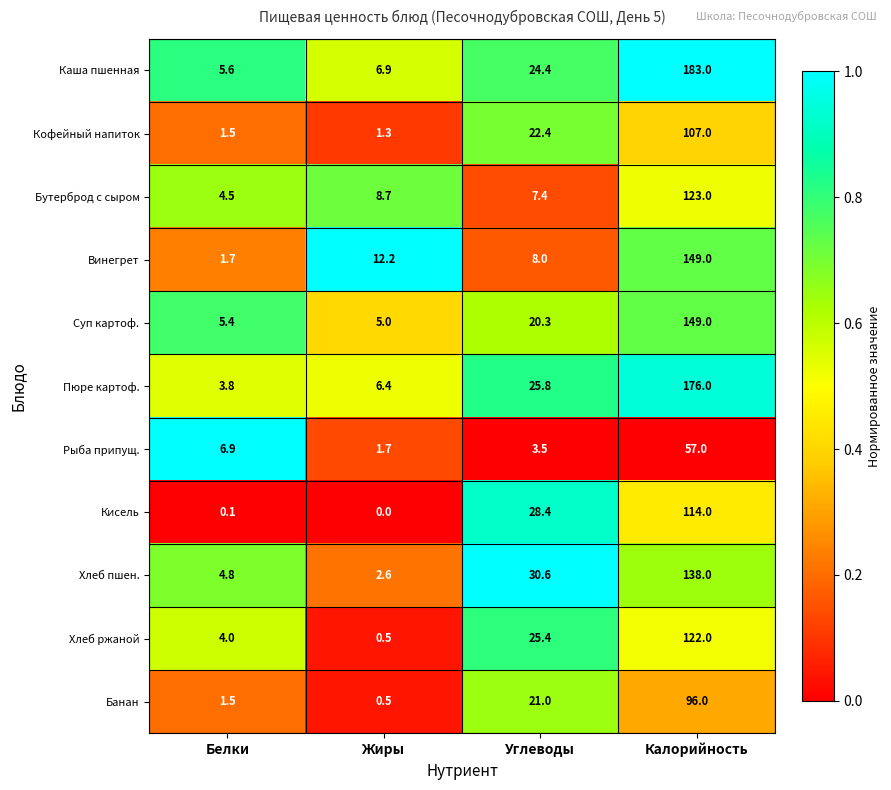

What is the maximum value shown in the chart?

183.0